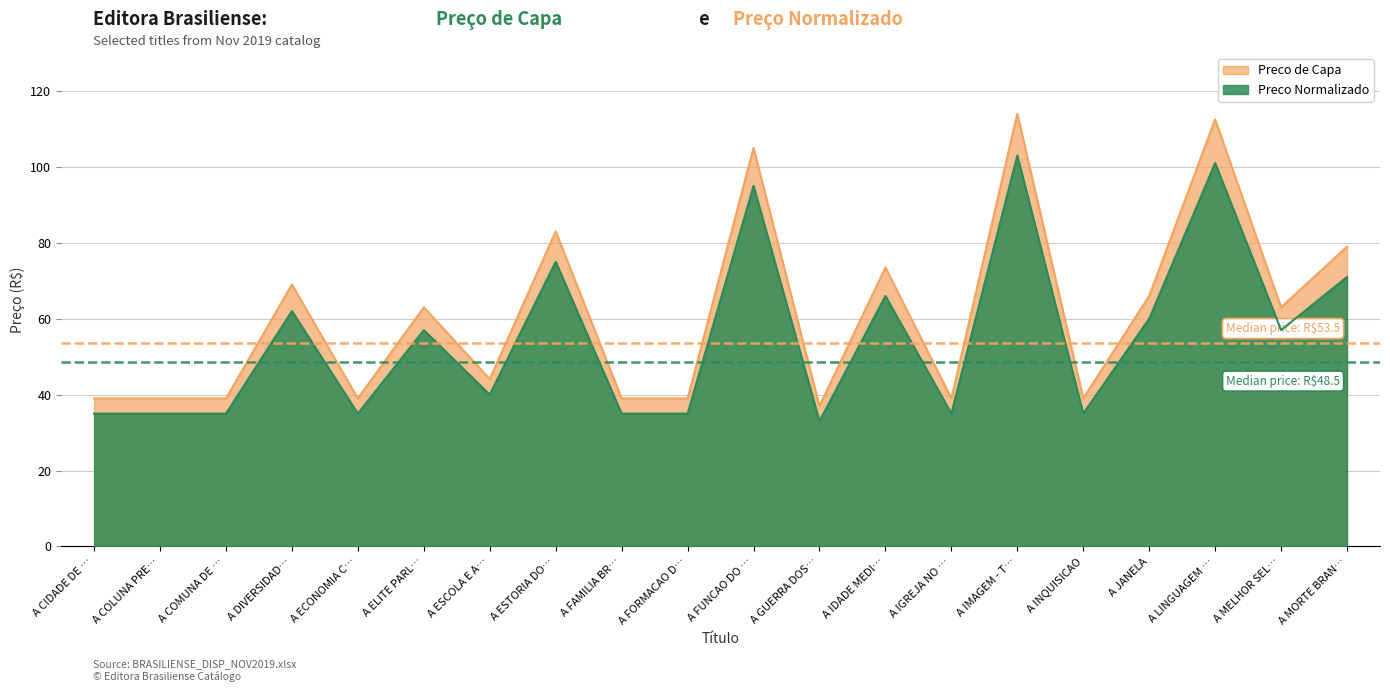

What are all the series names shown in the legend?

Preco de Capa, Preco Normalizado